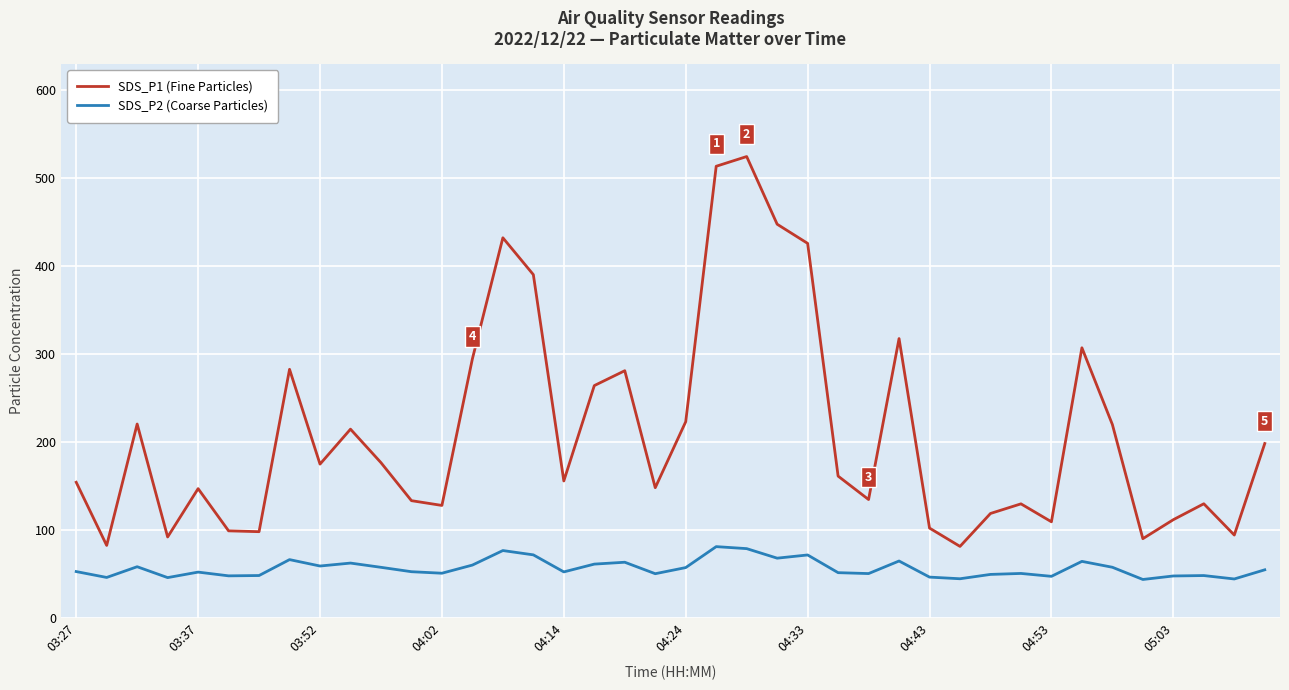

Which series has the widest spread of values?

SDS_P1 (Fine Particles)